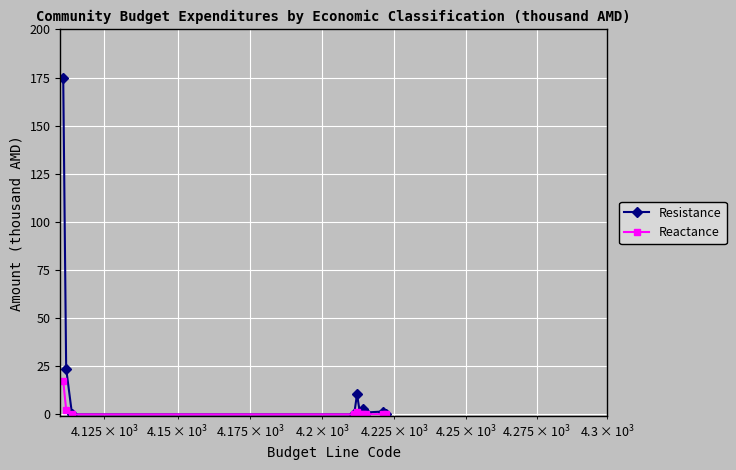

What is the greatest value displayed?

175.0